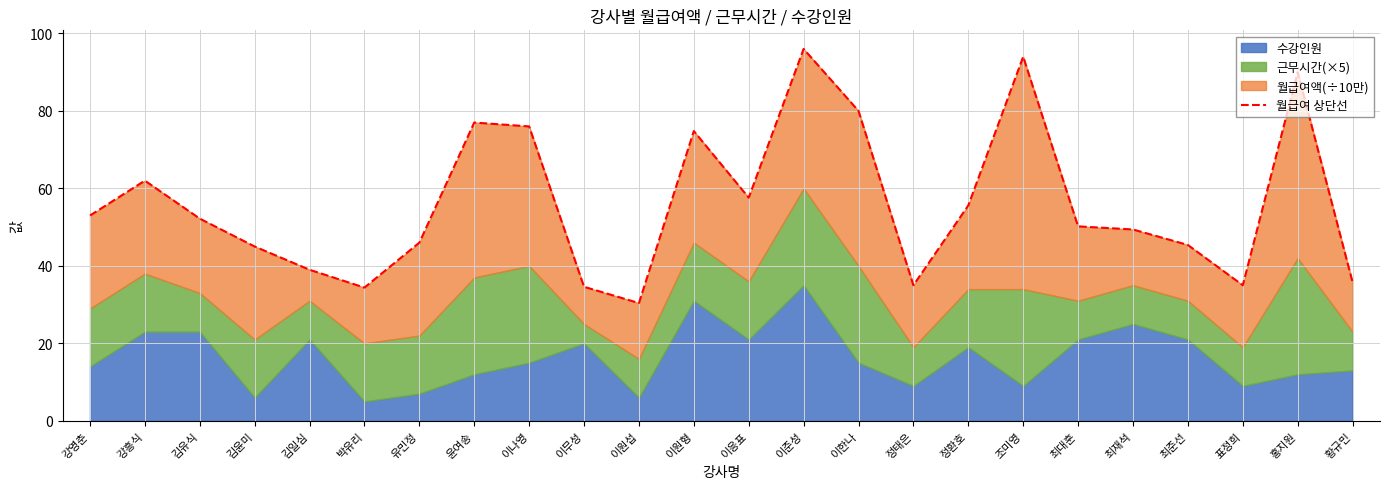

Which label corresponds to the largest value in the chart?

이준성